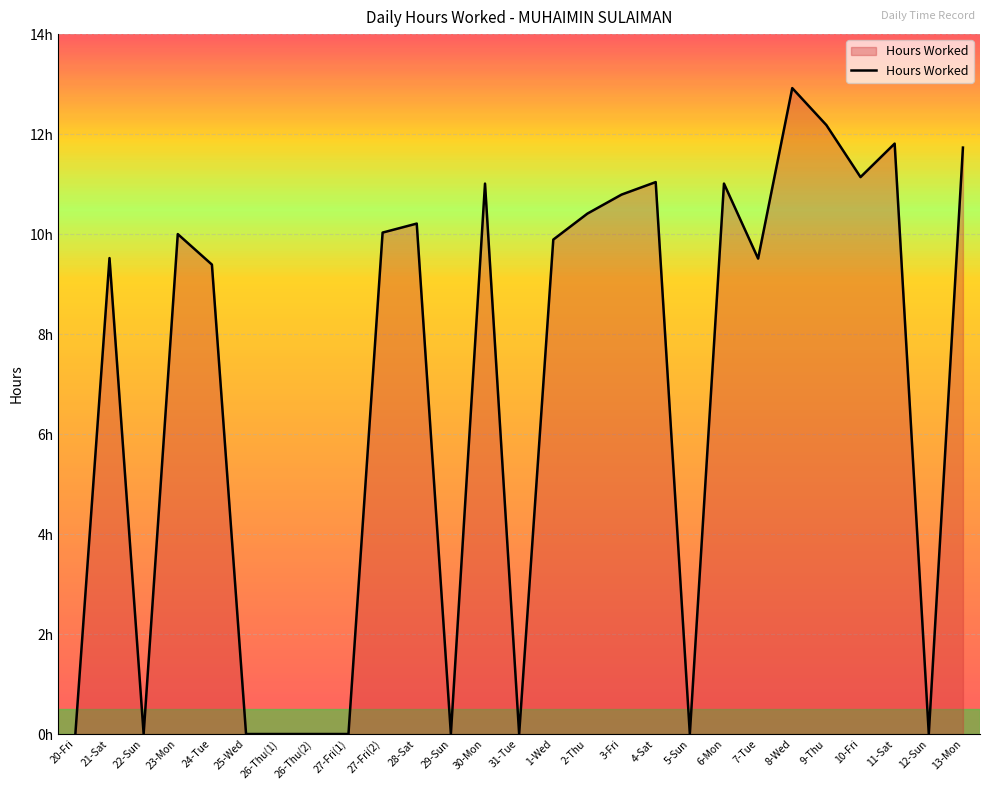

Rank the categories by value from lowest to highest.

20-Fri, 22-Sun, 25-Wed, 26-Thu(1), 26-Thu(2), 27-Fri(1), 29-Sun, 31-Tue, 5-Sun, 12-Sun, 24-Tue, 7-Tue, 21-Sat, 1-Wed, 23-Mon, 27-Fri(2), 28-Sat, 2-Thu, 3-Fri, 30-Mon, 6-Mon, 4-Sat, 10-Fri, 13-Mon, 11-Sat, 9-Thu, 8-Wed